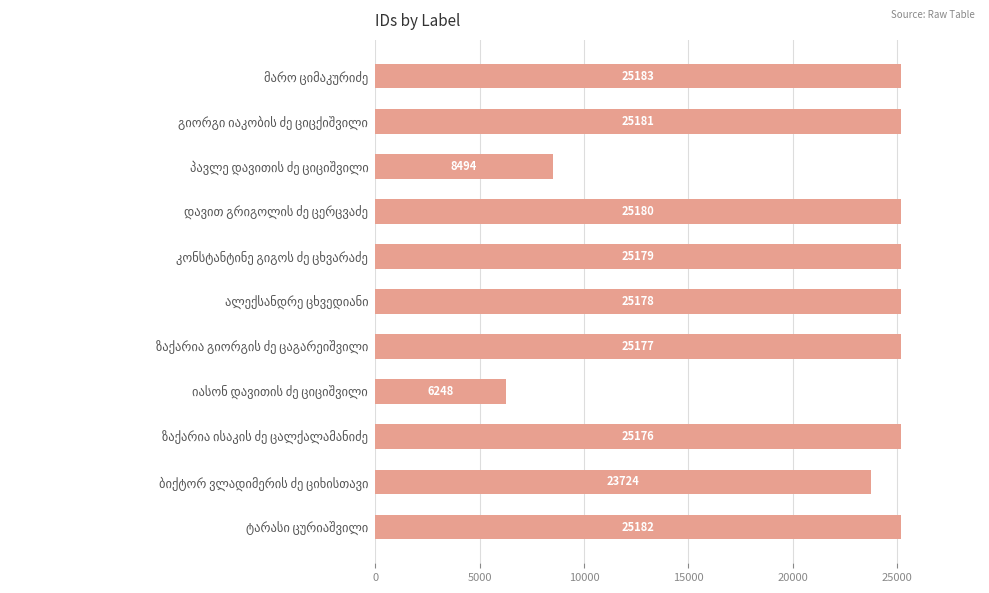

What is the difference between the maximum and minimum values?

18935